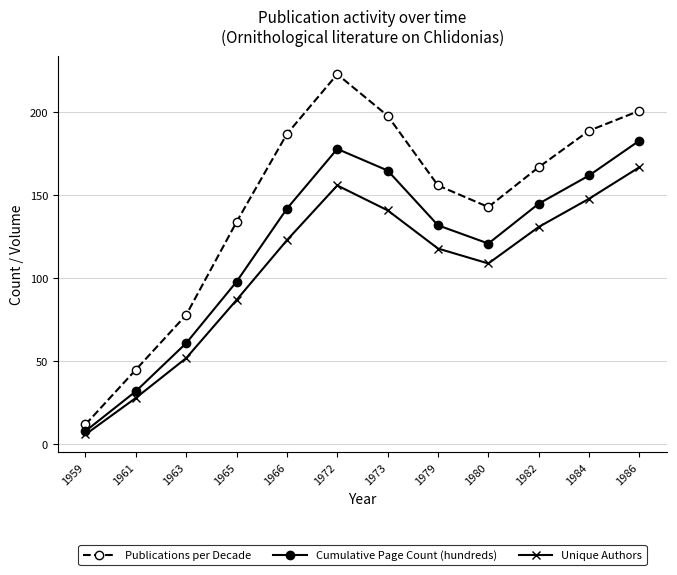

Reading left to right, transcribe all the data shown in this chart.

Publications per Decade: 12	45	78	134	187	223	198	156	143	167	189	201
Cumulative Page Count (hundreds): 8	32	61	98	142	178	165	132	121	145	162	183
Unique Authors: 6	28	52	87	123	156	141	118	109	131	148	167